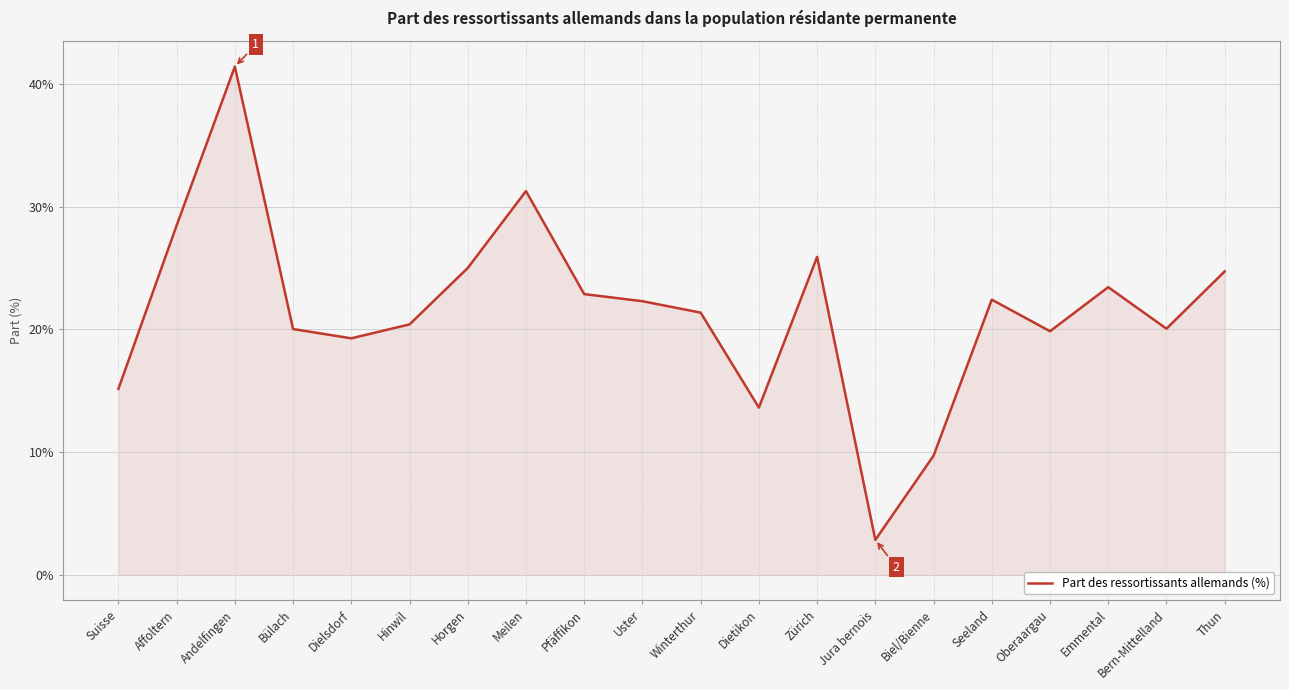

What position from the left is Uster?

10